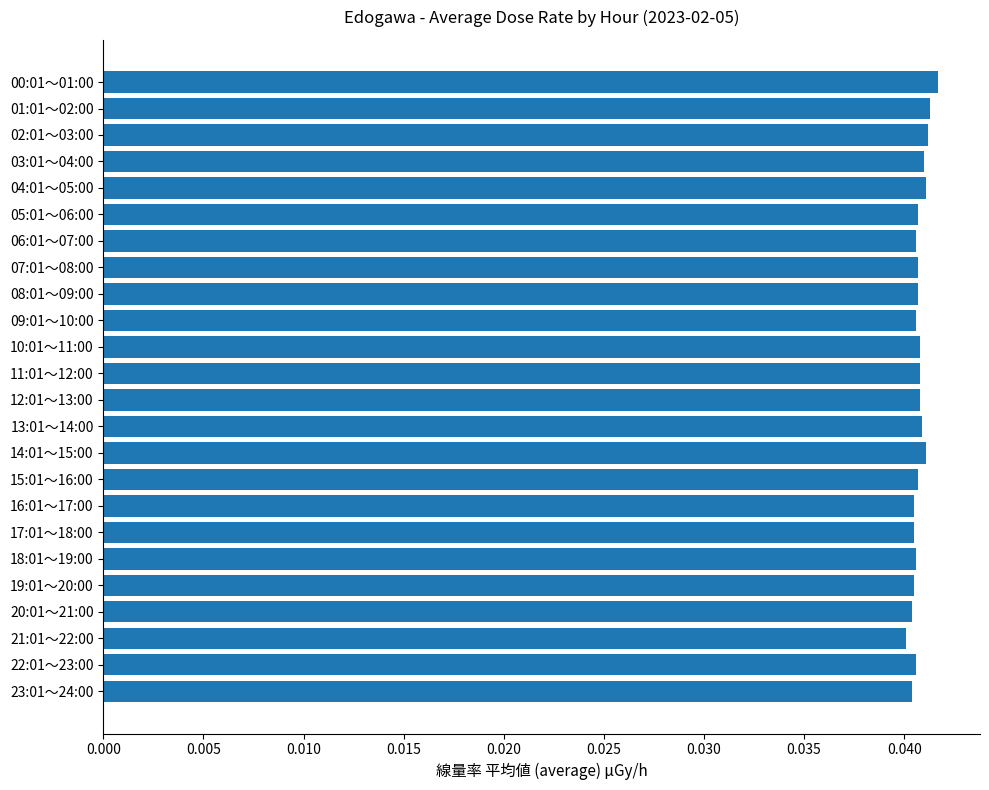

How many categories are shown in the chart?

24